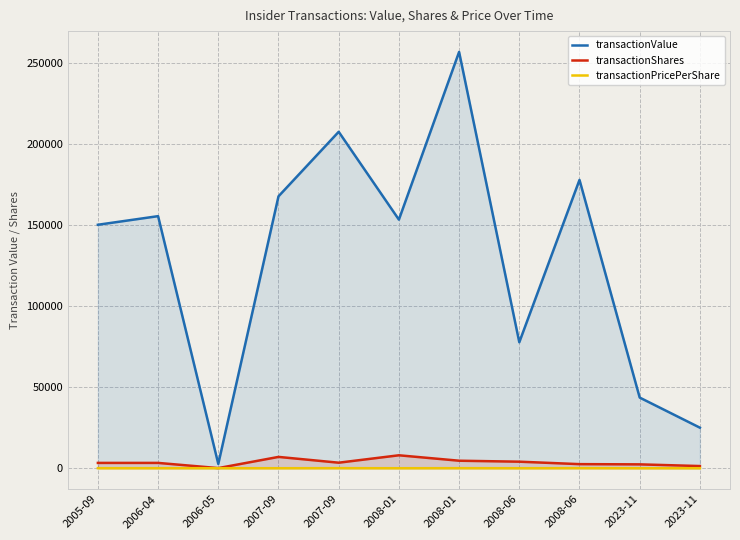

What is the spread (max minus min) of values at 2008-06?

77690.8